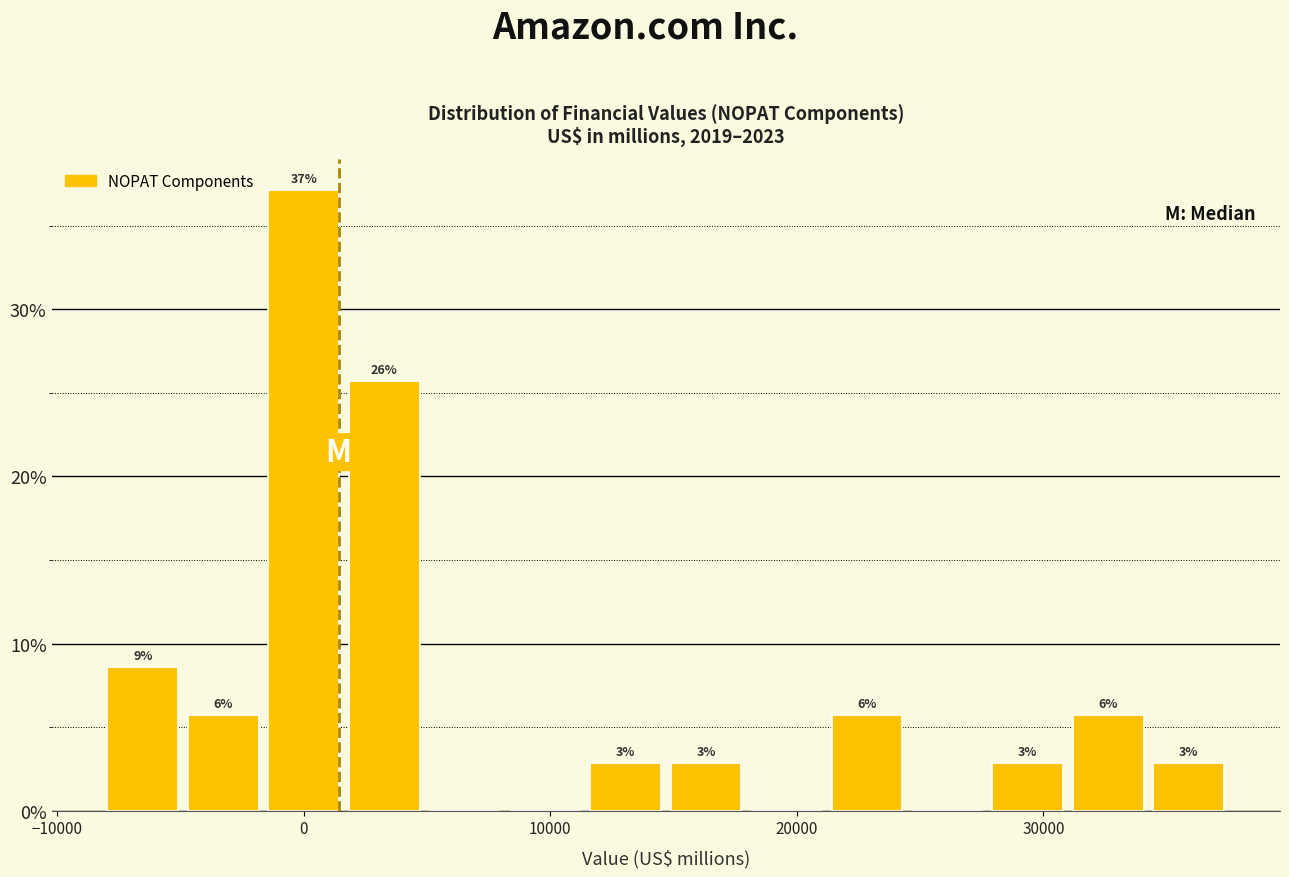

Around what value on the x-axis is the tallest bar? Give the approximate position of its centre, as read against the axis.

0